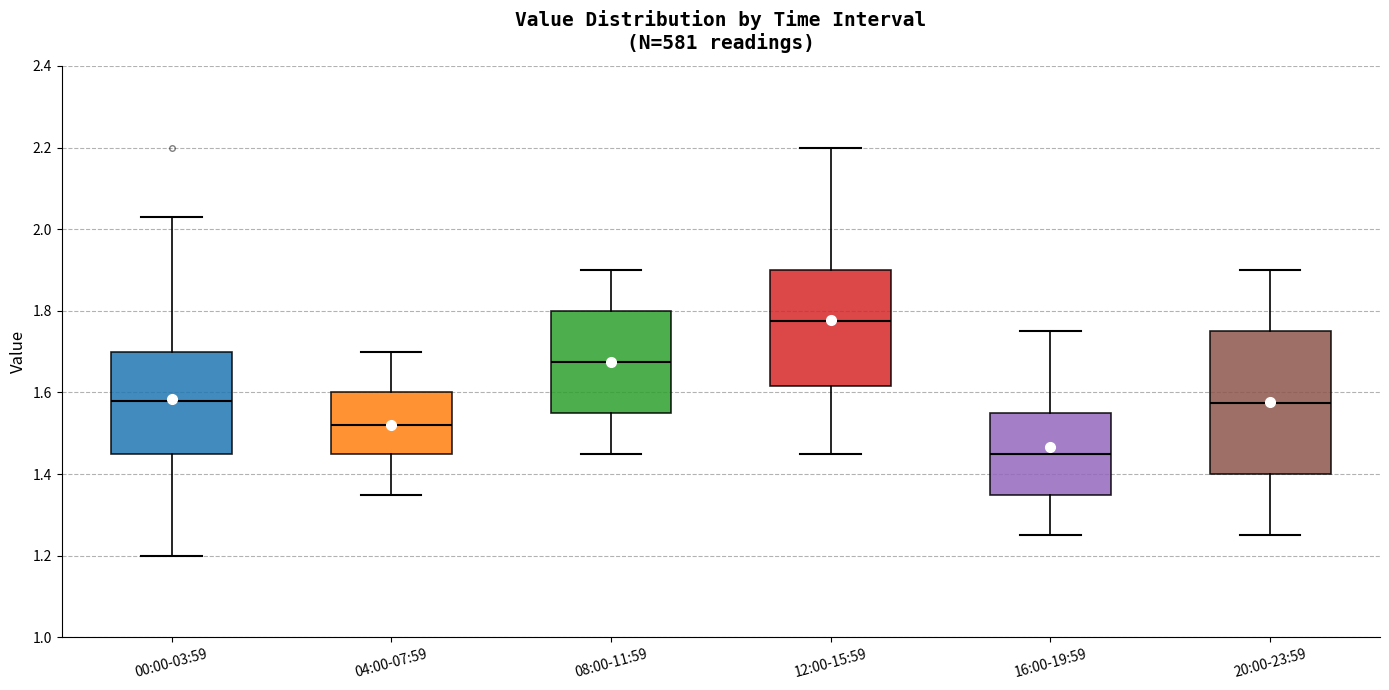

Where is the lower edge of the box for 08:00-11:59 on the y-axis? The values are not printed on the chart, so give them approximately, as read against the axis.

1.56